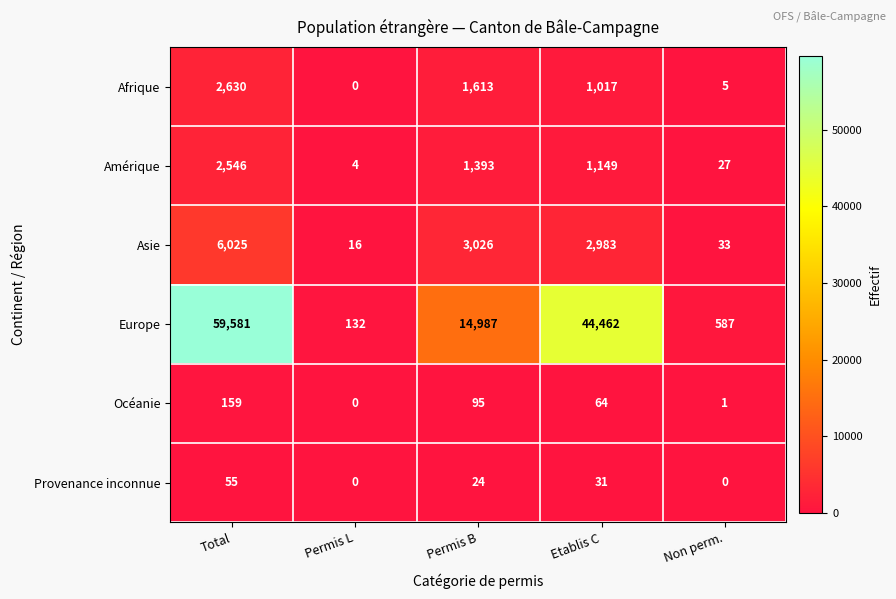

Which category has the highest value in the Asie series?

Total